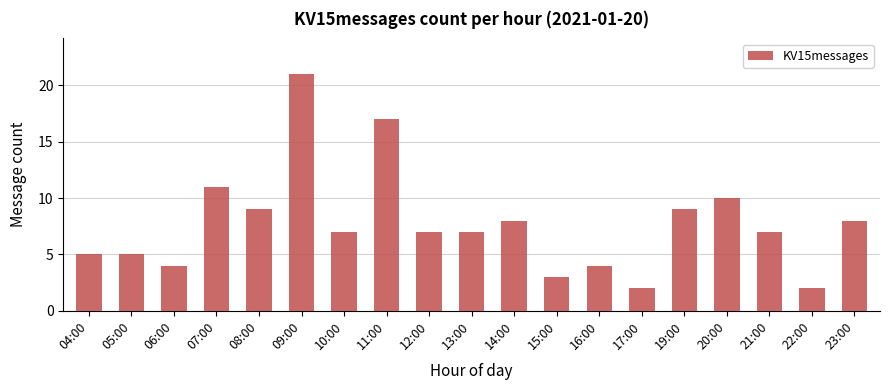

What is the sum of the values at 06:00 and 22:00?

6